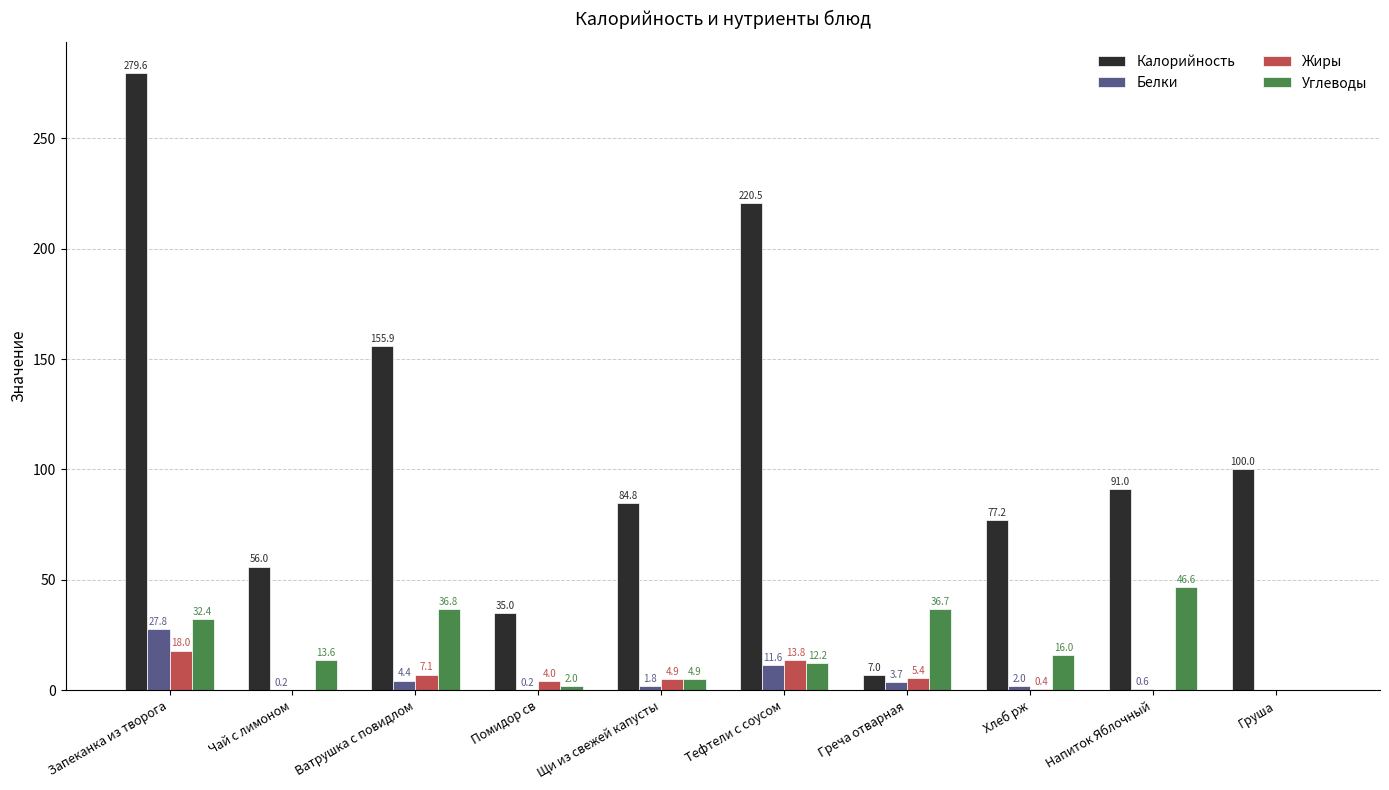

Is it true that Жиры equals 7.1 at Ватрушка с повидлом?

True